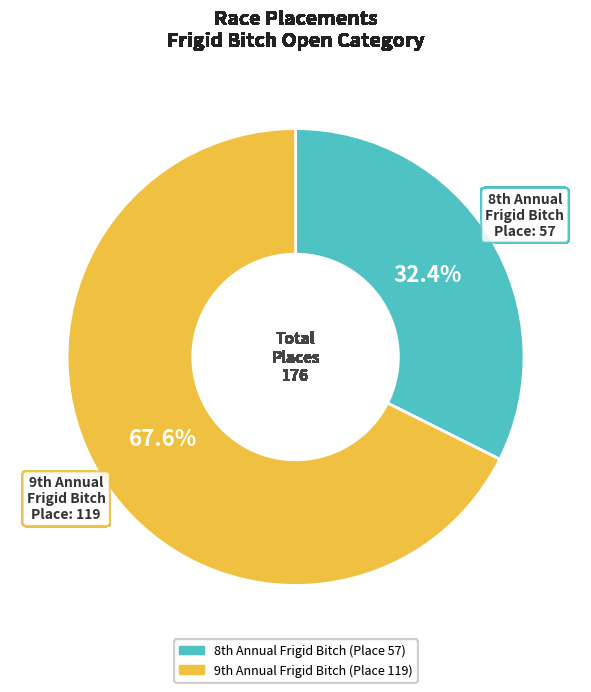

What is the smallest slice in the pie chart?

8th Annual Frigid Bitch